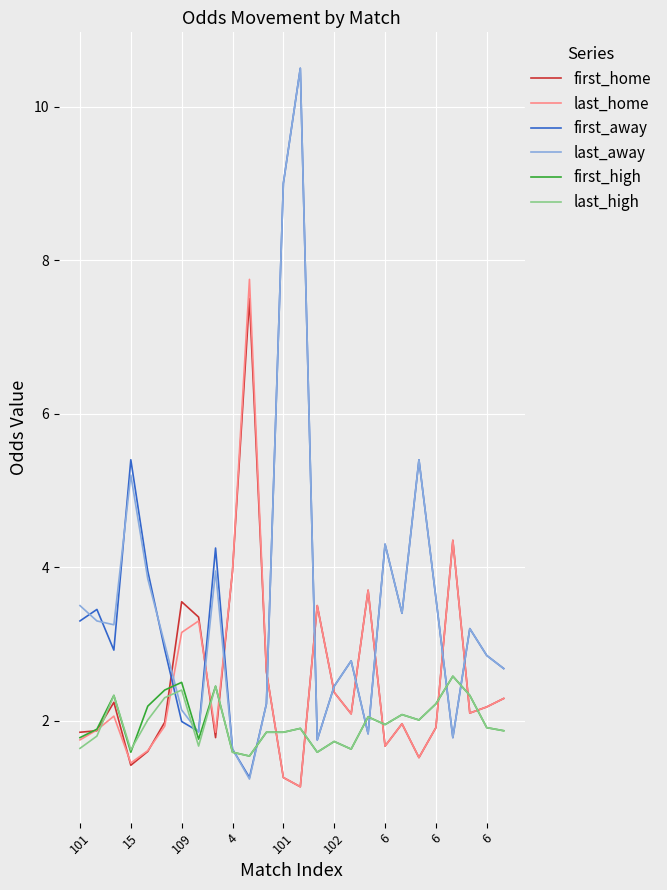

What is the minimum value for first_away?

1.3